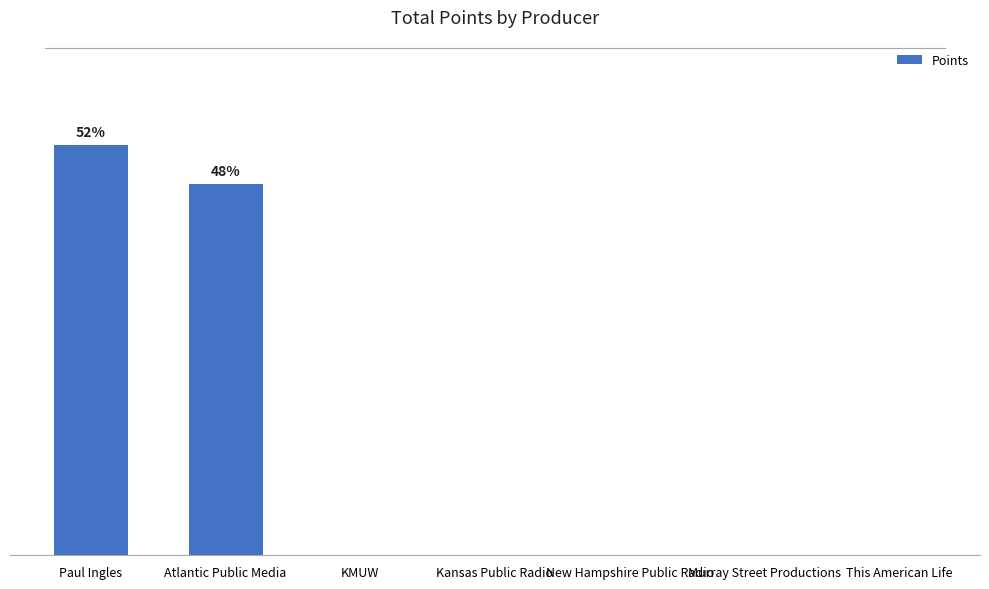

What is the difference between the second highest and second lowest values?

267